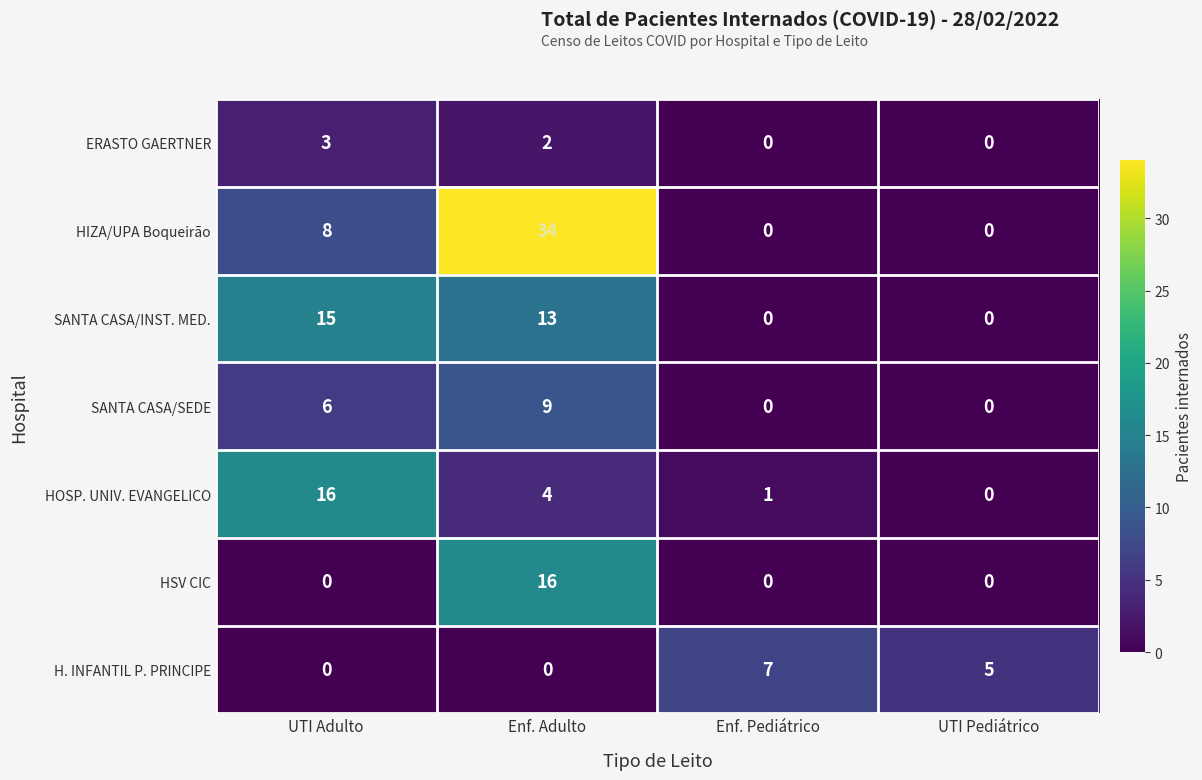

How many categories are shown in the chart?

4